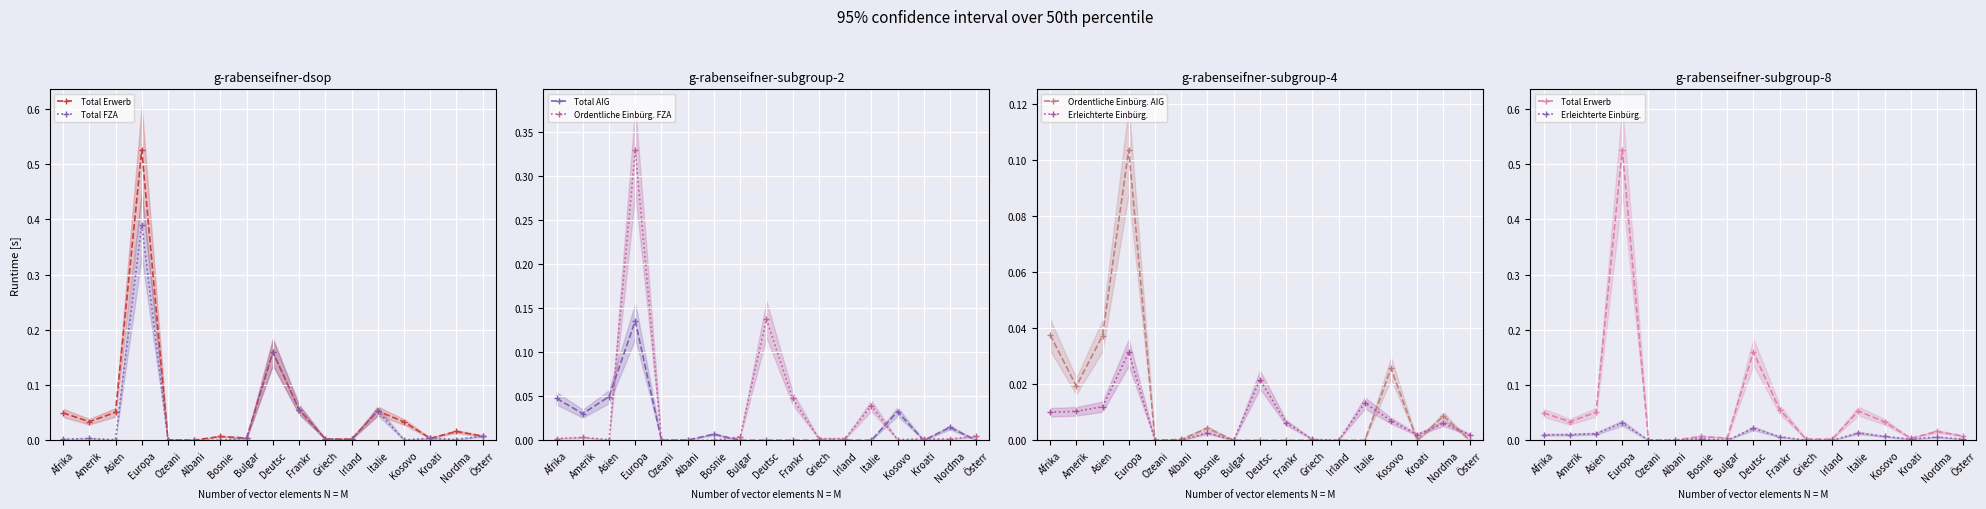

What is the highest value of the Total AIG series?

0.1